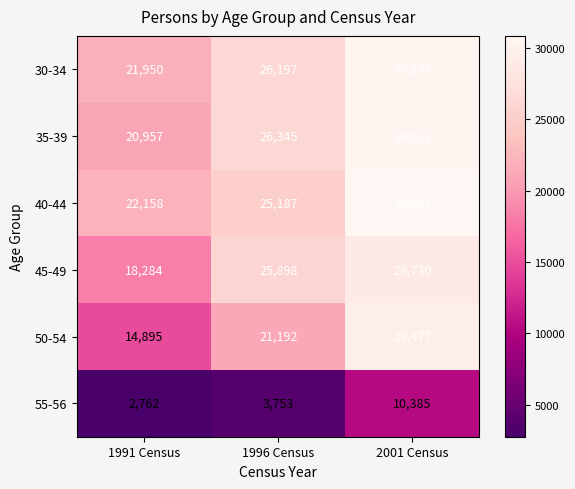

What is the total value across all series at 1991 Census?

101006